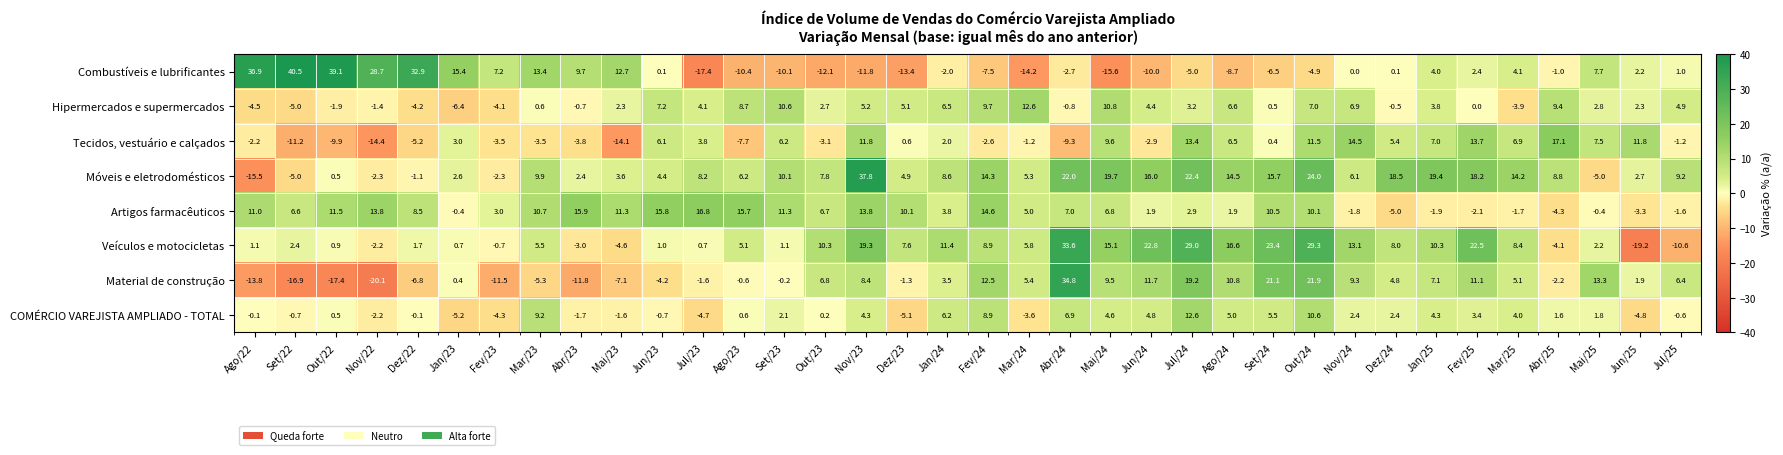

What is the difference between the Tecidos, vestuário e calçados values at Ago/22 and Mar/23?

1.3